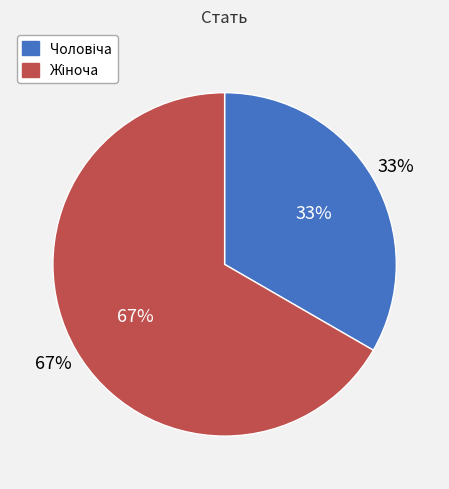

Which category has the smallest portion of the pie?

Чоловіча